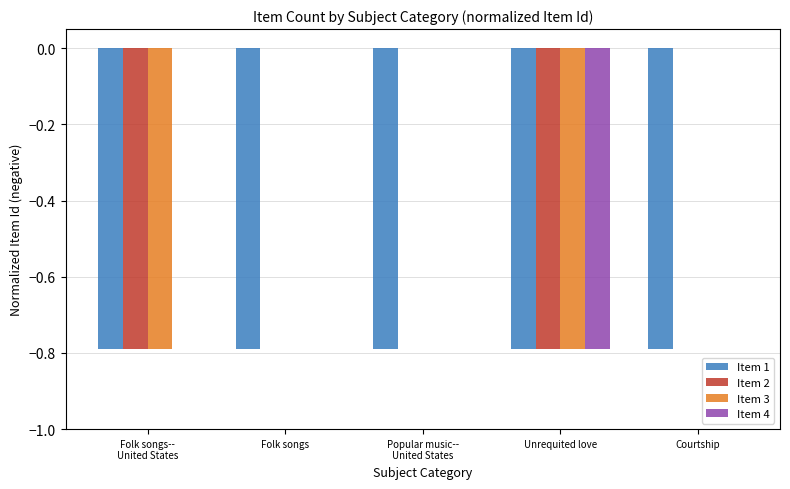

True or false: Item 4 has a value of 0.0 at Courtship.

True